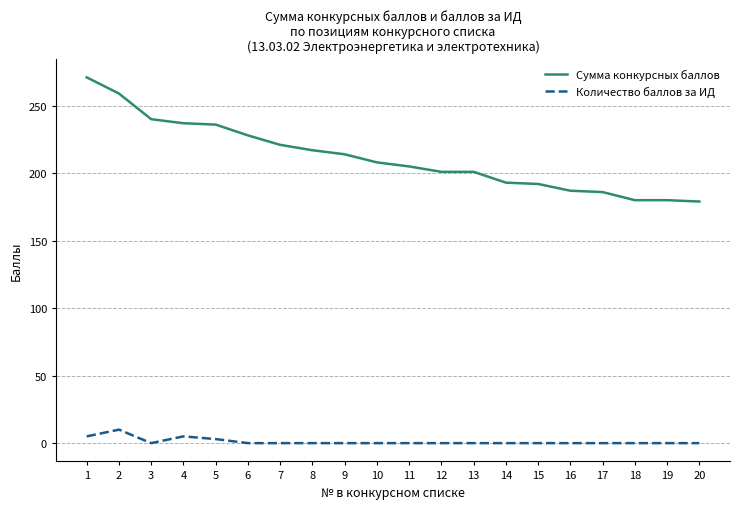

What is the minimum value for Сумма конкурсных баллов?

179